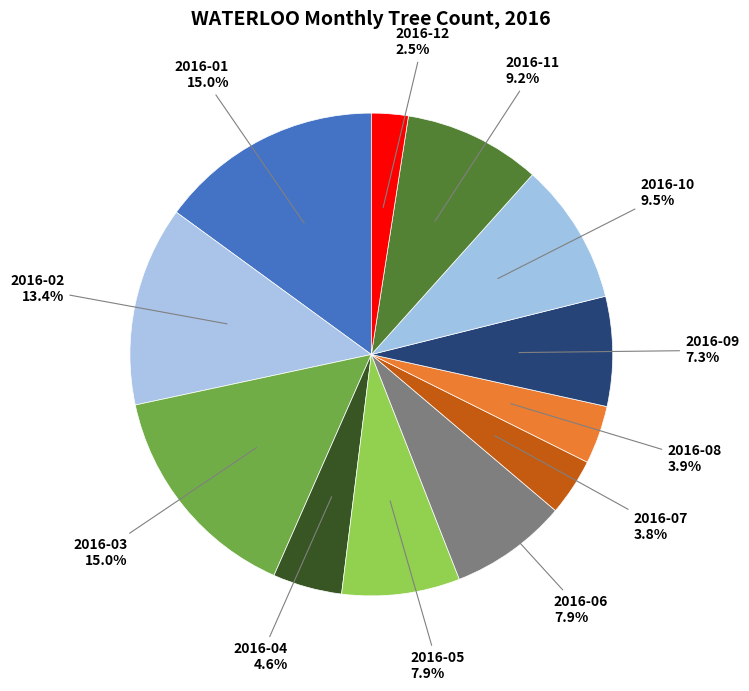

How many slices are in this pie chart?

12